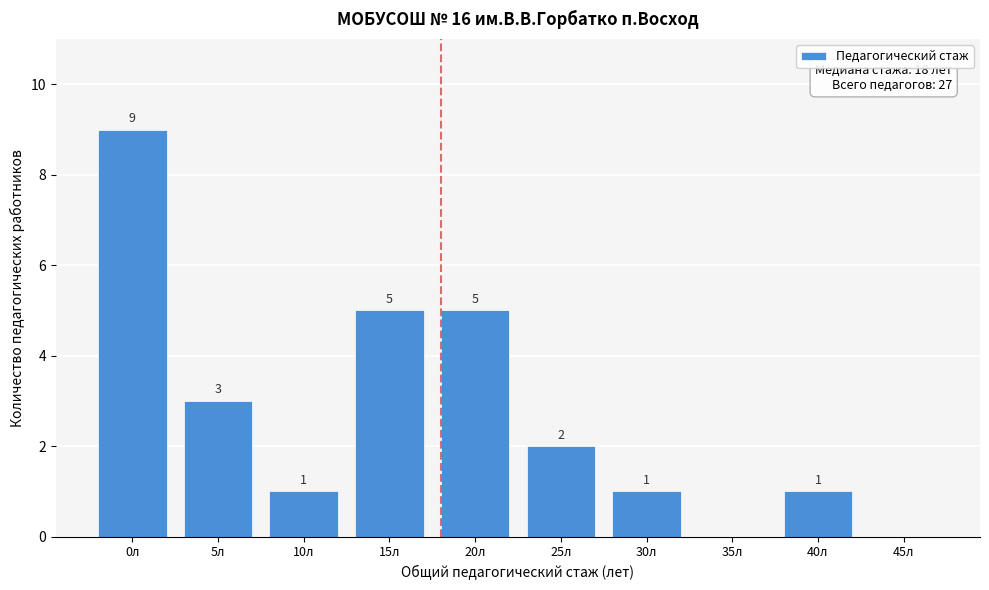

Reading left to right, list all the values displayed in this chart.

0л=9	5л=3	10л=1	15л=5	20л=5	25л=2	30л=1	35л=0	40л=1	45л=0